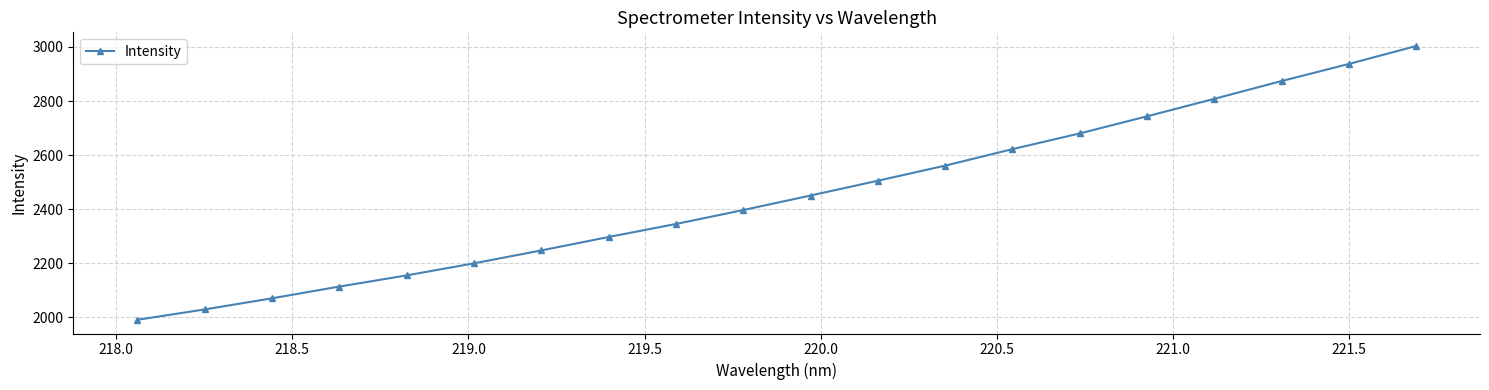

What is the minimum value shown in the chart?

1990.4